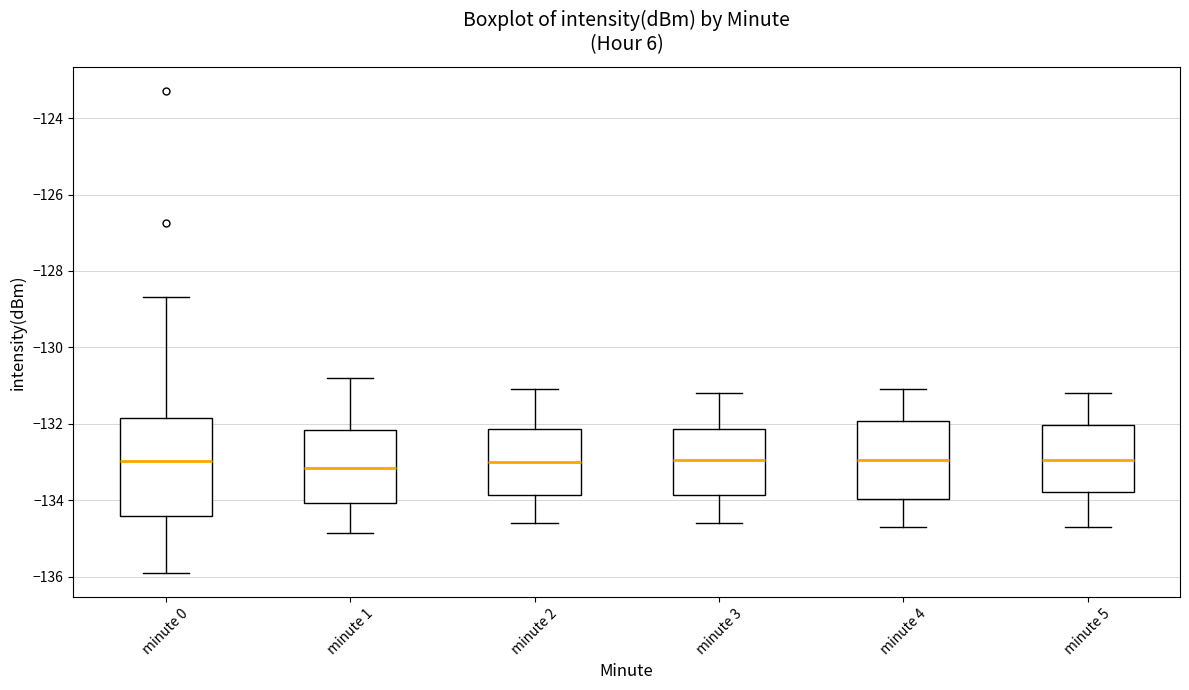

Reading left to right, read every box against the y-axis: the position of its median line, the range the box covers, and the ends of its whiskers. The values are not printed on the chart, so give them approximately, as read against the axis.

minute 0: median -133.0, box -134.4 to -131.8, whiskers -136.0 to -128.6
minute 1: median -133.2, box -134.0 to -132.2, whiskers -134.8 to -130.8
minute 2: median -133.0, box -133.8 to -132.2, whiskers -134.6 to -131.0
minute 3: median -133.0, box -133.8 to -132.2, whiskers -134.6 to -131.2
minute 4: median -133.0, box -134.0 to -132.0, whiskers -134.6 to -131.0
minute 5: median -133.0, box -133.8 to -132.0, whiskers -134.6 to -131.2